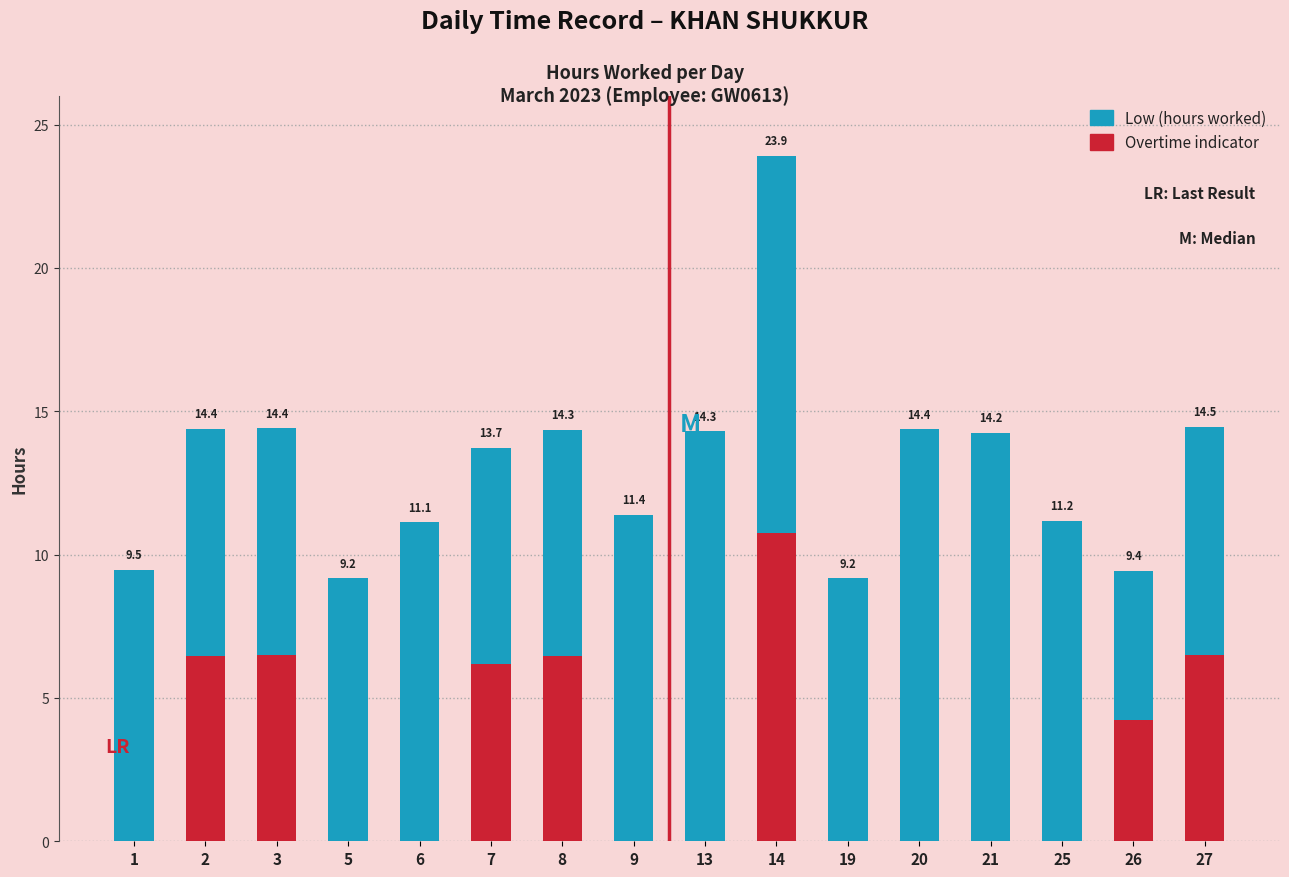

How many categories are shown in the chart?

16